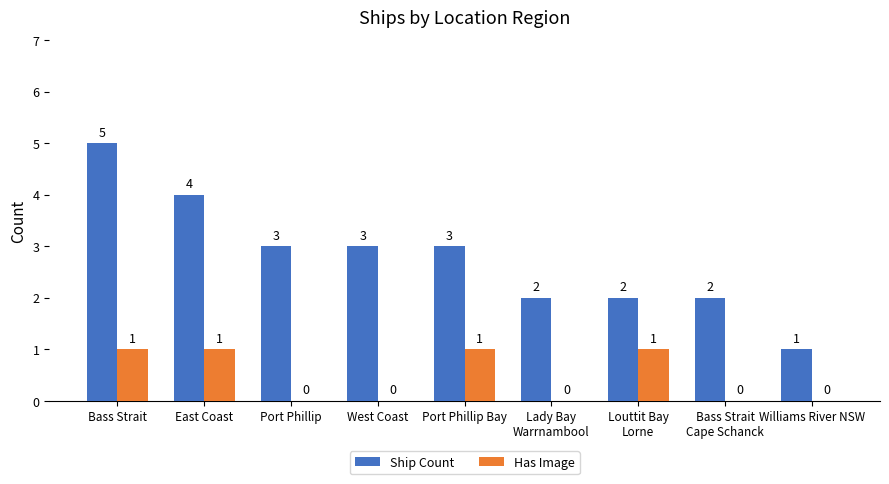

Which series changed the most between Bass Strait and West Coast?

Ship Count